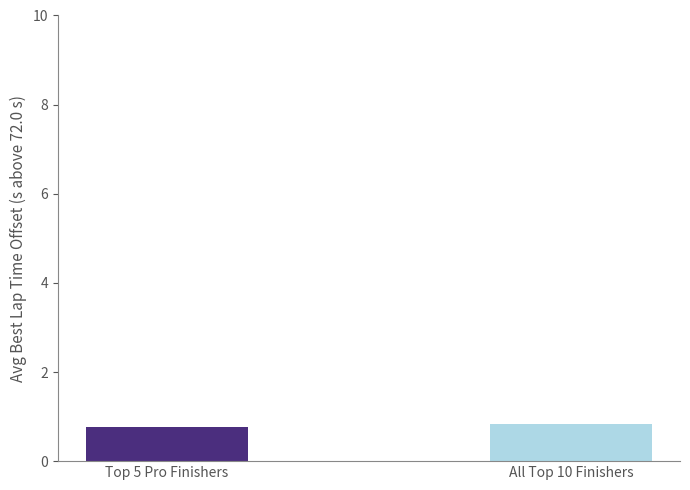

What is the difference between the maximum and minimum values?

0.1